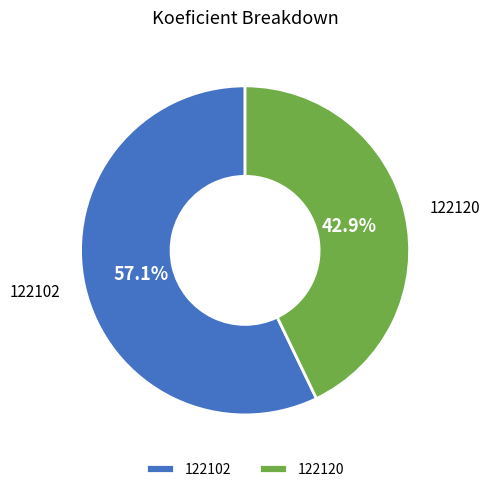

Which category has the smallest portion of the pie?

122120